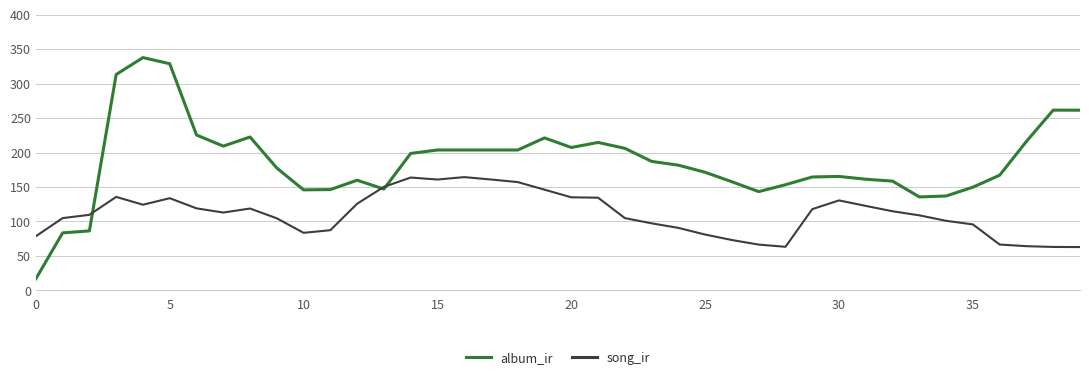

Rank the series by their maximum value, from lowest to highest.

song_ir, album_ir